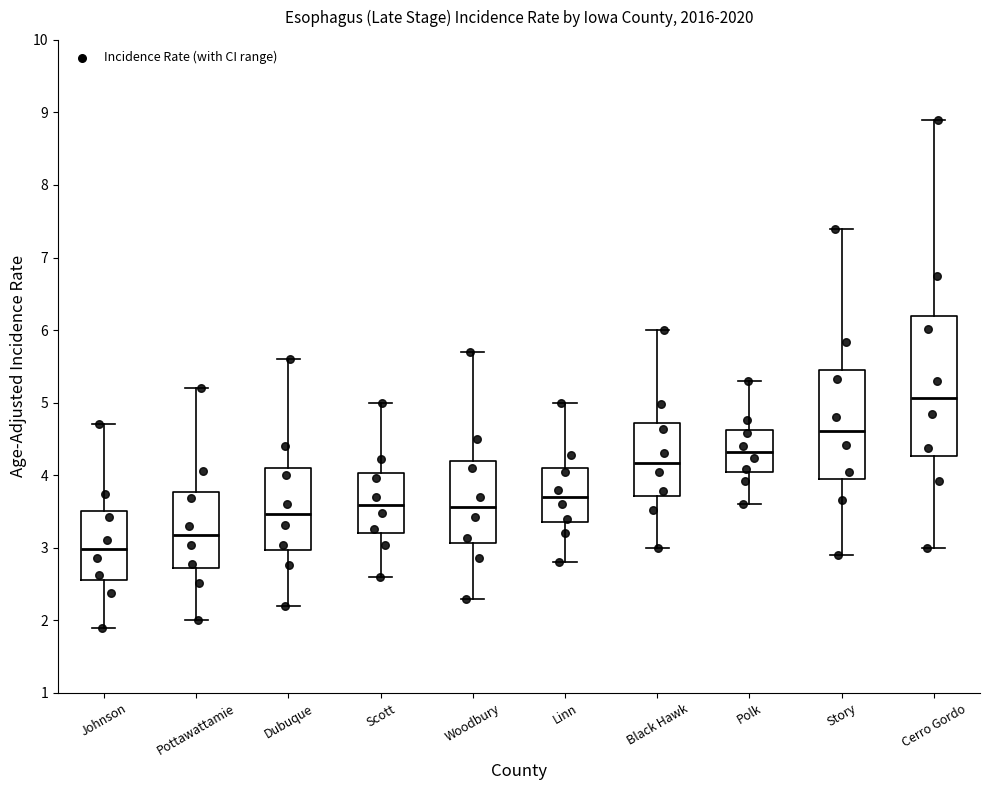

Reading left to right, read every box against the y-axis: the position of its median line, the range the box covers, and the ends of its whiskers. The values are not printed on the chart, so give them approximately, as read against the axis.

Johnson: median 3.0, box 2.6 to 3.5, whiskers 1.9 to 4.7
Pottawattamie: median 3.2, box 2.7 to 3.8, whiskers 2.0 to 5.2
Dubuque: median 3.5, box 3.0 to 4.1, whiskers 2.2 to 5.6
Scott: median 3.6, box 3.2 to 4.0, whiskers 2.6 to 5.0
Woodbury: median 3.6, box 3.1 to 4.2, whiskers 2.3 to 5.7
Linn: median 3.7, box 3.4 to 4.1, whiskers 2.8 to 5.0
Black Hawk: median 4.2, box 3.7 to 4.7, whiskers 3.0 to 6.0
Polk: median 4.3, box 4.0 to 4.6, whiskers 3.6 to 5.3
Story: median 4.6, box 3.9 to 5.5, whiskers 2.9 to 7.4
Cerro Gordo: median 5.1, box 4.3 to 6.2, whiskers 3.0 to 8.9